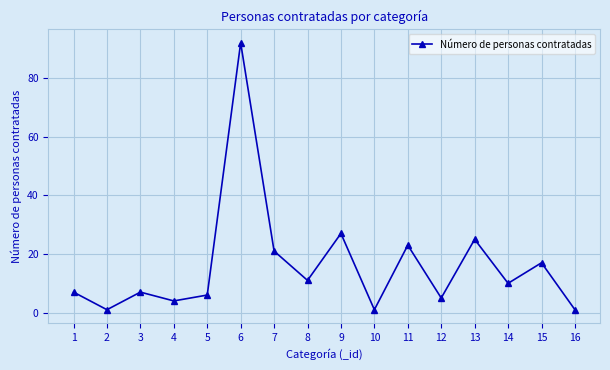

What is the greatest value displayed?

92